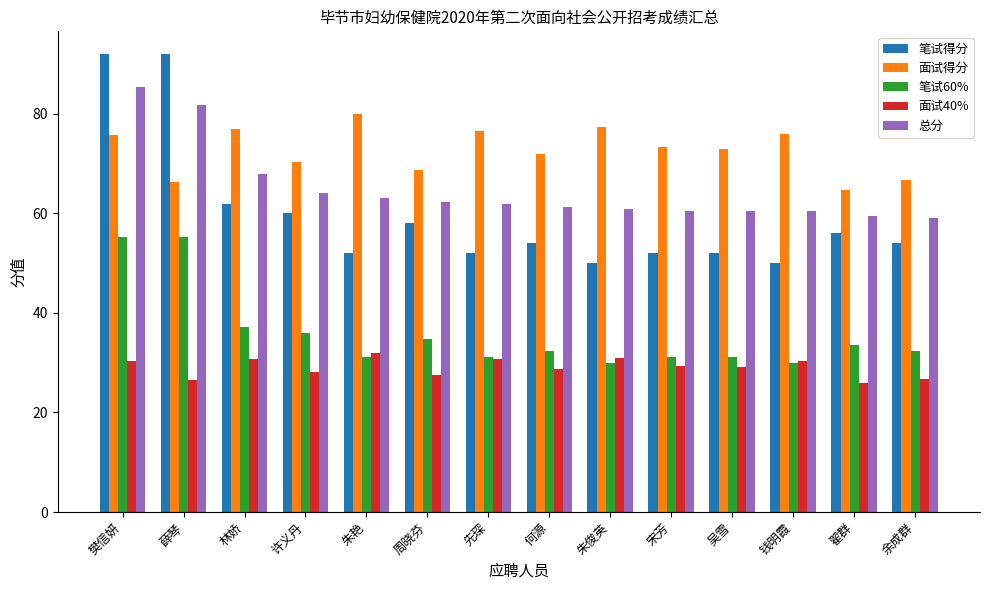

How many distinct data groups are displayed?

5